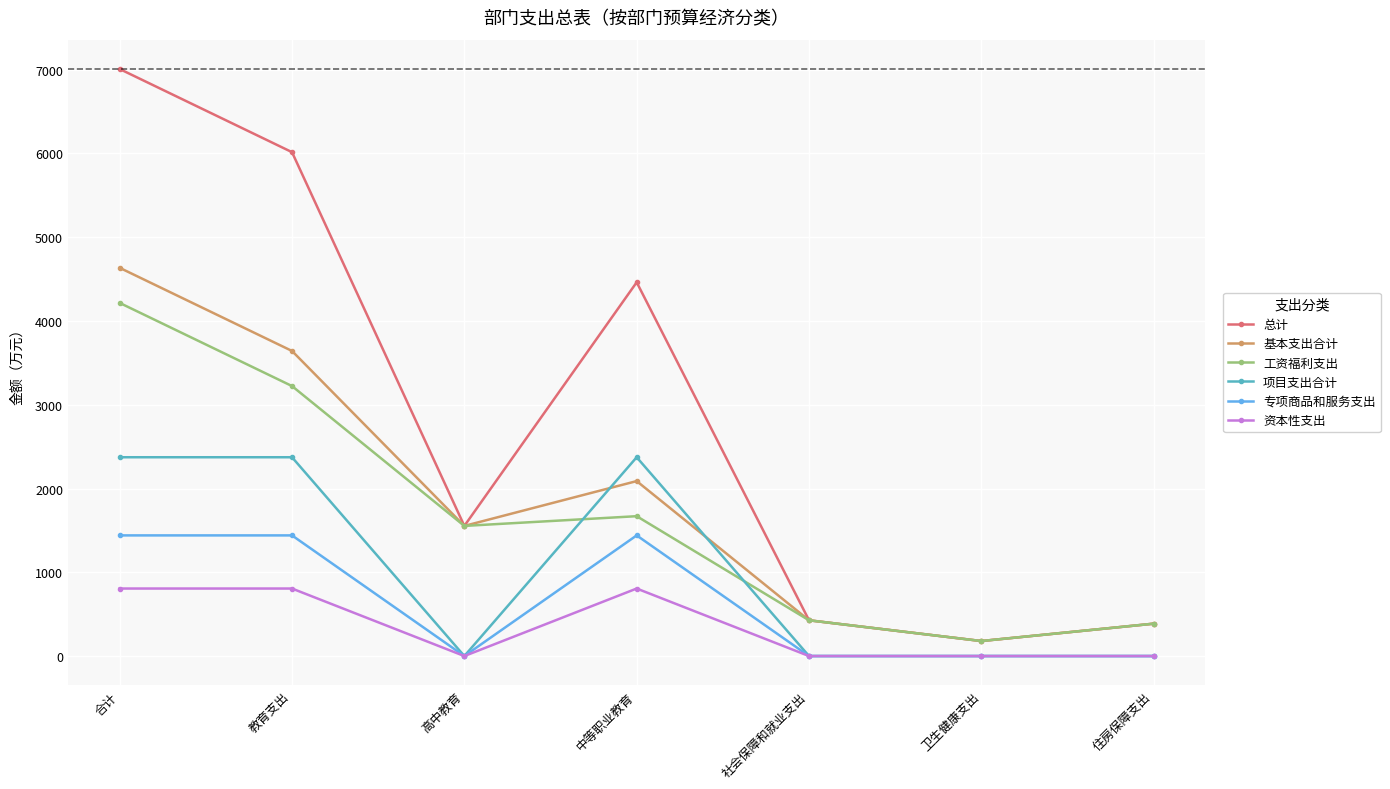

What is the sum of the 工资福利支出 values at 社会保障和就业支出 and 高中教育?

1980.3